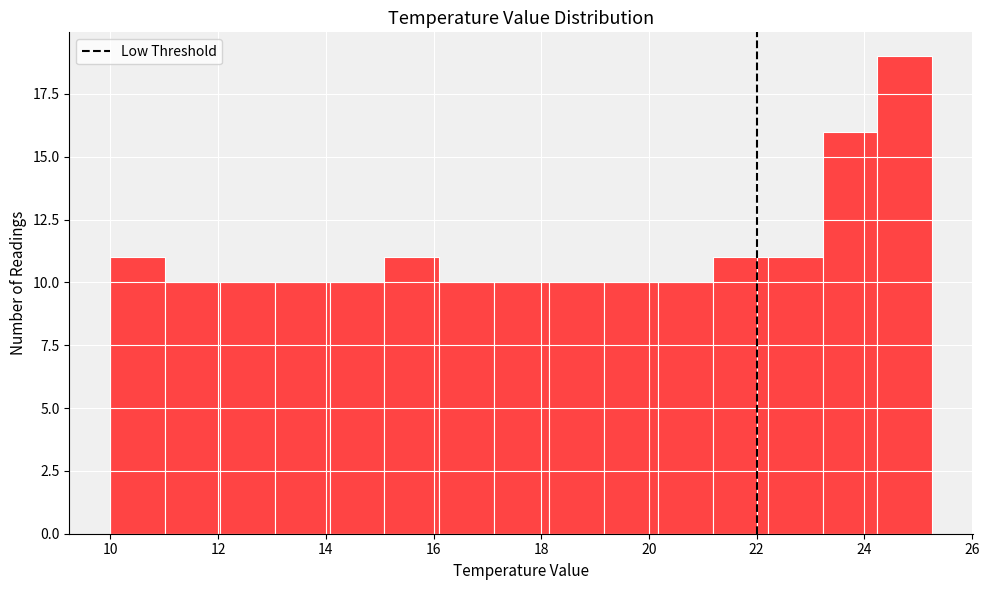

Reading left to right, list every bar in this chart as the range it spans on the x-axis followed by its height. Neither the bar edges nor the heights are printed on the chart, so give them approximately, as read against the axes.

10.0 to 11.0: 11
11.0 to 12.0: 10
12.0 to 13.0: 10
13.0 to 14.0: 10
14.0 to 15.0: 10
15.0 to 16.2: 11
16.2 to 17.2: 10
17.2 to 18.2: 10
18.2 to 19.2: 10
19.2 to 20.2: 10
20.2 to 21.2: 10
21.2 to 22.2: 11
22.2 to 23.2: 11
23.2 to 24.2: 16
24.2 to 25.2: 19